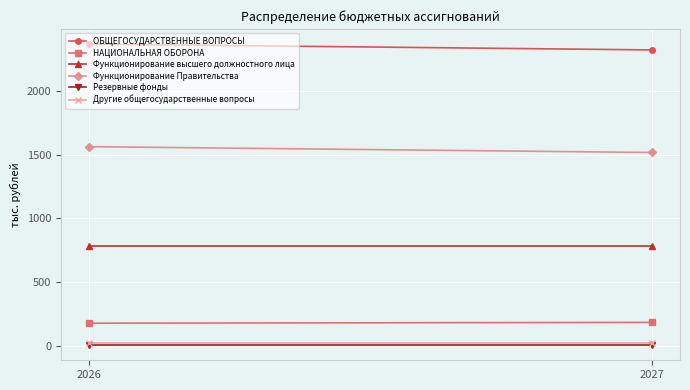

What are all the series names shown in the legend?

ОБЩЕГОСУДАРСТВЕННЫЕ ВОПРОСЫ, НАЦИОНАЛЬНАЯ ОБОРОНА, Функционирование высшего должностного лица, Функционирование Правительства, Резервные фонды, Другие общегосударственные вопросы